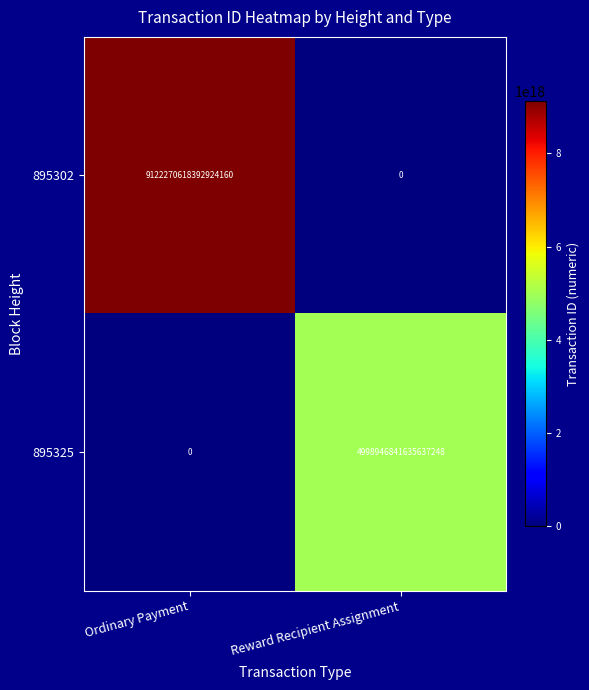

Which series has the largest total across all categories?

895302